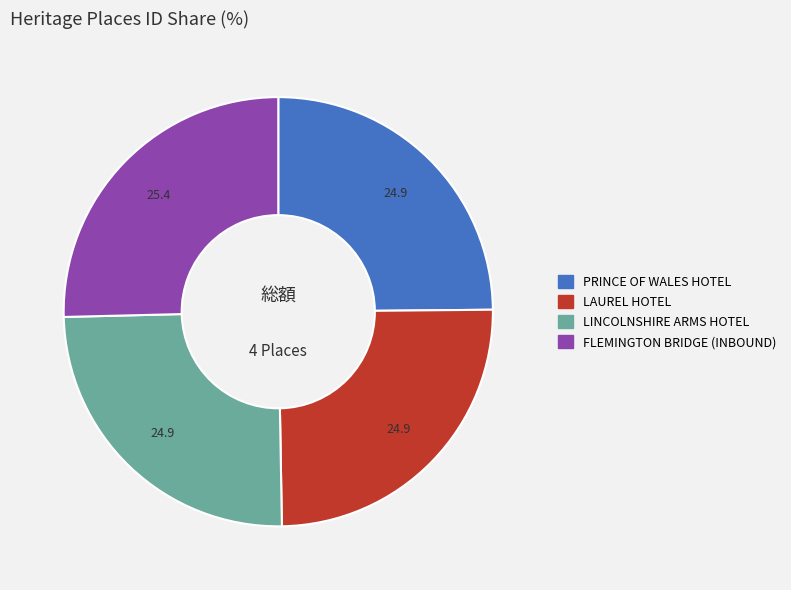

How many segments does this pie chart have?

4